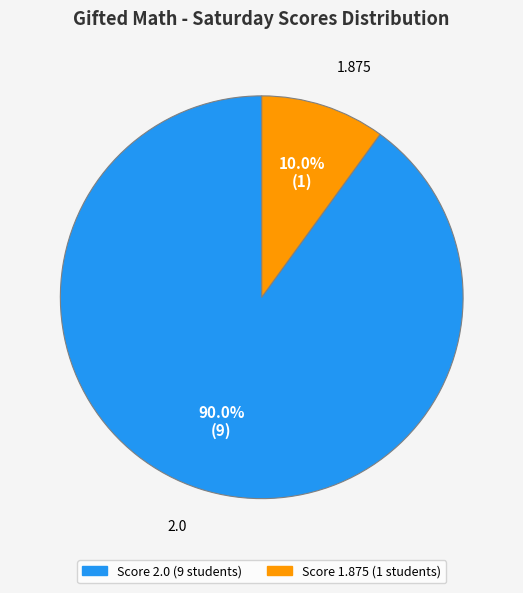

Which slice is the largest?

2.0